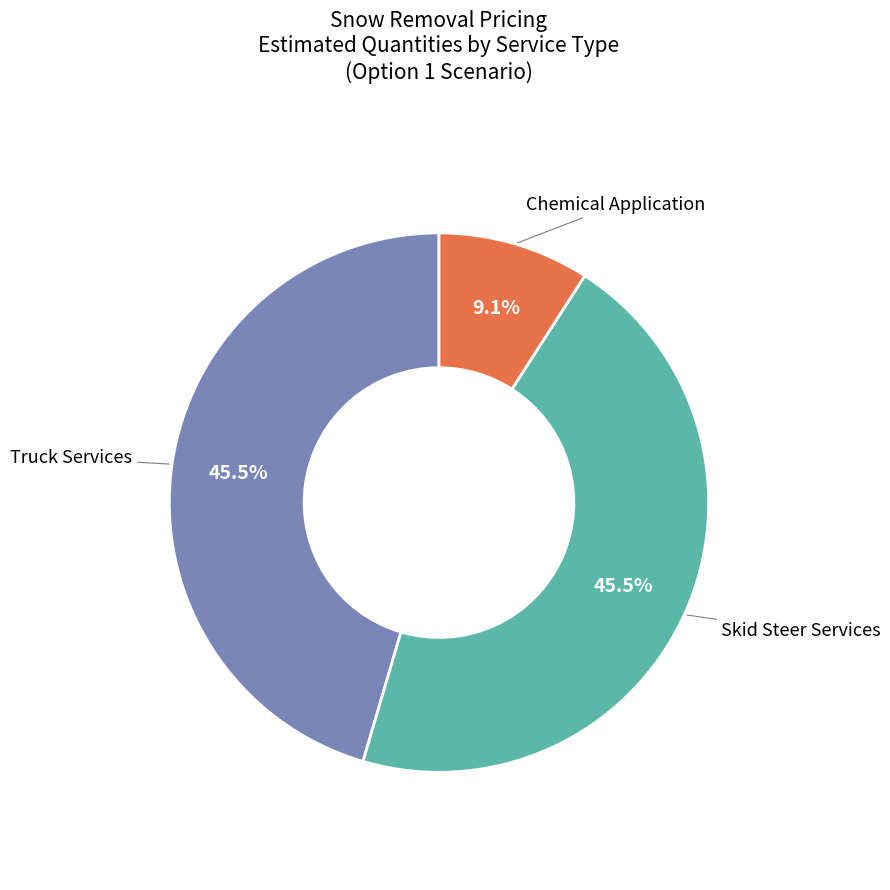

Is there a majority slice in this chart?

No